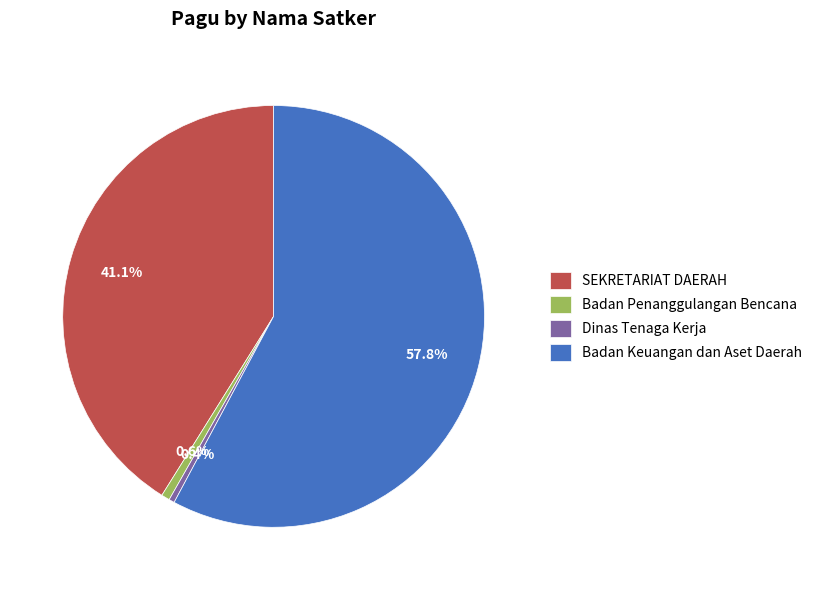

Is there any slice that represents more than half of the pie?

Yes